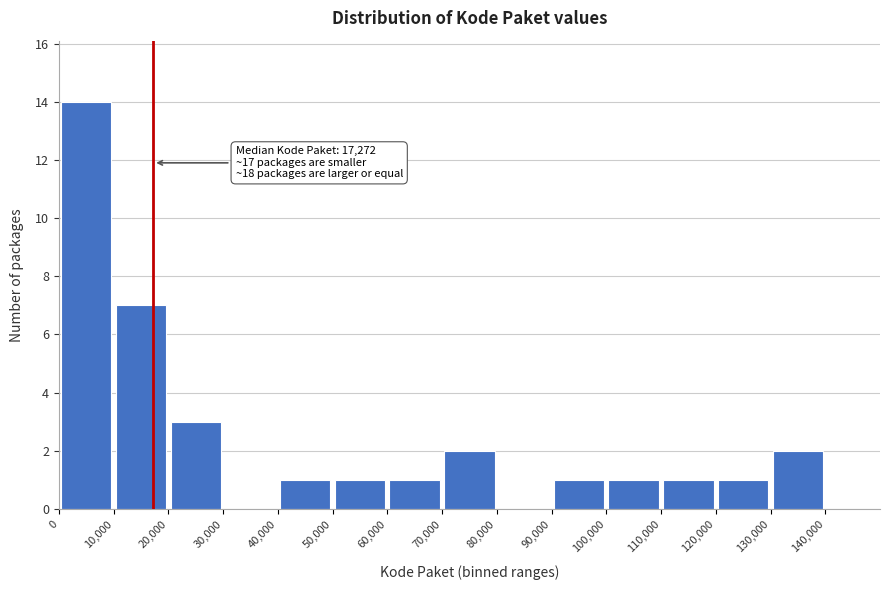

Over which range of the x-axis is the bar tallest?

0 to 10000